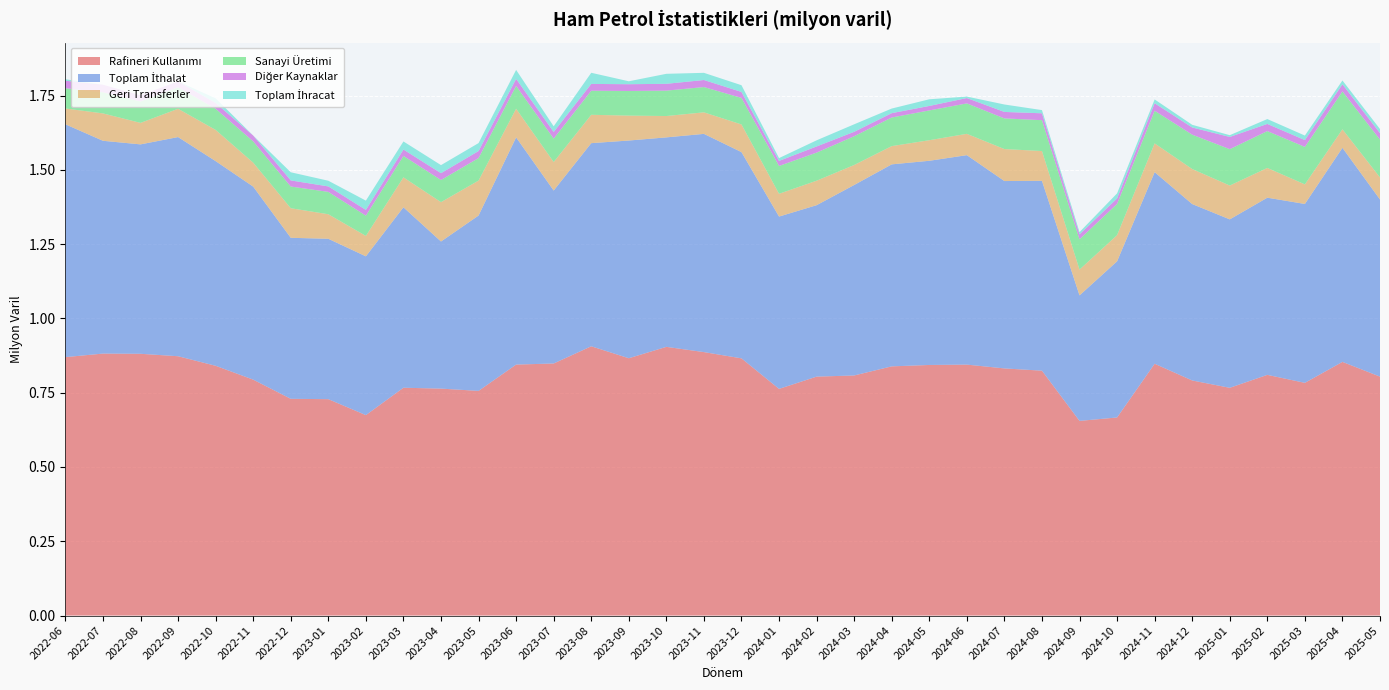

Reading right to left, extract all data points from this chart.

Rafineri Kullanımı: 0.8	0.9	0.8	0.8	0.8	0.8	0.8	0.7	0.7	0.8	0.8	0.8	0.8	0.8	0.8	0.8	0.8	0.9	0.9	0.9	0.9	0.9	0.8	0.8	0.8	0.8	0.8	0.7	0.7	0.7	0.8	0.8	0.9	0.9	0.9	0.9
Toplam İthalat: 0.6	0.7	0.6	0.6	0.6	0.6	0.6	0.5	0.4	0.6	0.6	0.7	0.7	0.7	0.6	0.6	0.6	0.7	0.7	0.7	0.7	0.7	0.6	0.8	0.6	0.5	0.6	0.5	0.5	0.5	0.6	0.7	0.7	0.7	0.7	0.8
Geri Transferler: 0.1	0.1	0.1	0.1	0.1	0.1	0.1	0.1	0.1	0.1	0.1	0.1	0.1	0.1	0.1	0.1	0.1	0.1	0.1	0.1	0.1	0.1	0.1	0.1	0.1	0.1	0.1	0.1	0.1	0.1	0.1	0.1	0.1	0.1	0.1	0.1
Sanayi Üretimi: 0.1	0.1	0.1	0.1	0.1	0.1	0.1	0.1	0.1	0.1	0.1	0.1	0.1	0.1	0.1	0.1	0.1	0.1	0.1	0.1	0.1	0.1	0.1	0.1	0.1	0.1	0.1	0.1	0.1	0.1	0.1	0.1	0.1	0.1	0.1	0.1
Diğer Kaynaklar: 0.0	0.0	0.0	0.0	0.0	0.0	0.0	0.0	0.0	0.0	0.0	0.0	0.0	0.0	0.0	0.0	0.0	0.0	0.0	0.0	0.0	0.0	0.0	0.0	0.0	0.0	0.0	0.0	0.0	0.0	0.0	0.0	0.0	0.0	0.0	0.0
Toplam İhracat: 0.0	0.0	0.0	0.0	0.0	0.0	0.0	0.0	0.0	0.0	0.0	0.0	0.0	0.0	0.0	0.0	0.0	0.0	0.0	0.0	0.0	0.0	0.0	0.0	0.0	0.0	0.0	0.0	0.0	0.0	0.0	0.0	0.0	0.0	0.0	0.0